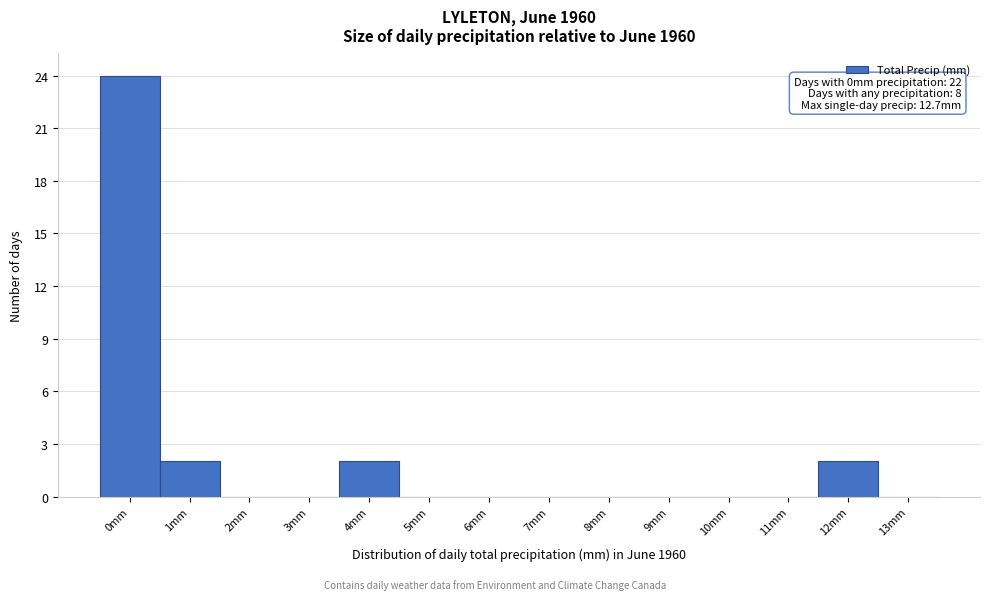

Reading left to right, extract all data points from this chart.

0mm=24	1mm=2	2mm=0	3mm=0	4mm=2	5mm=0	6mm=0	7mm=0	8mm=0	9mm=0	10mm=0	11mm=0	12mm=2	13mm=0